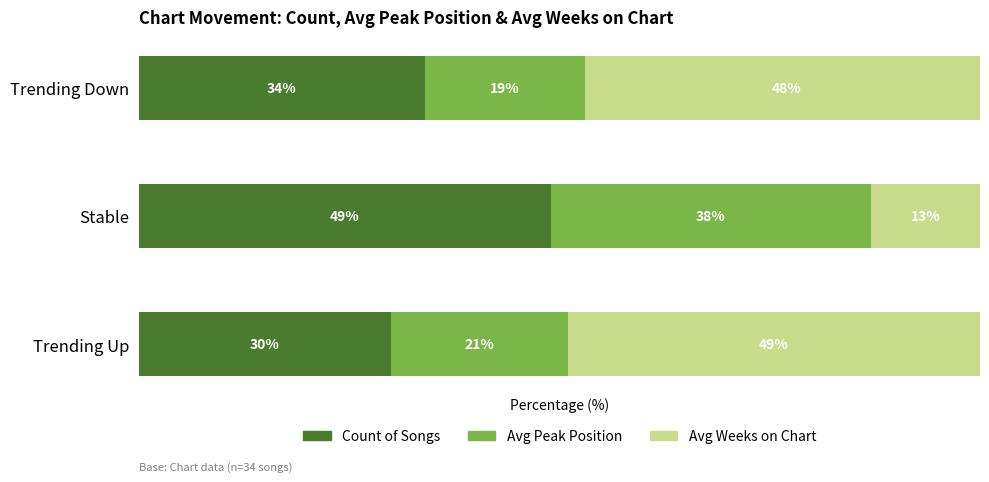

Which category has the lowest value in the Count of Songs series?

Trending Up